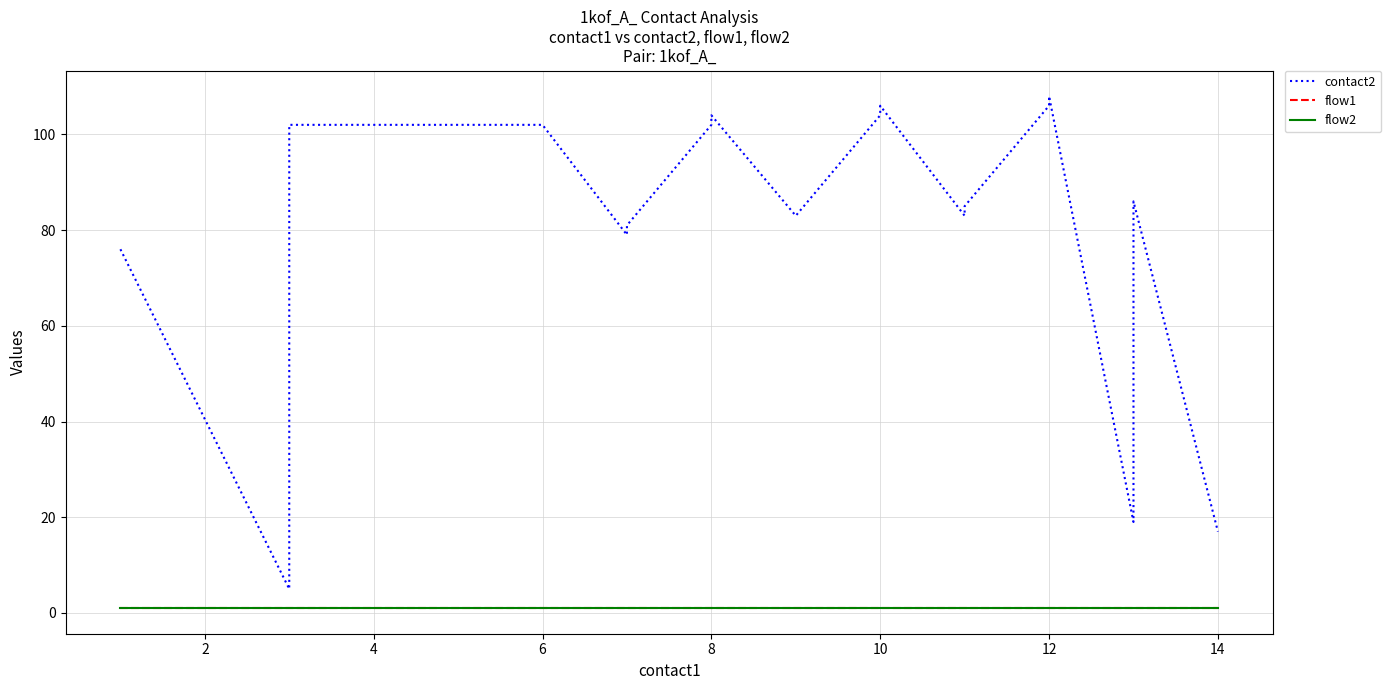

True or false: flow2 has more than 1 points higher than both neighbors.

False